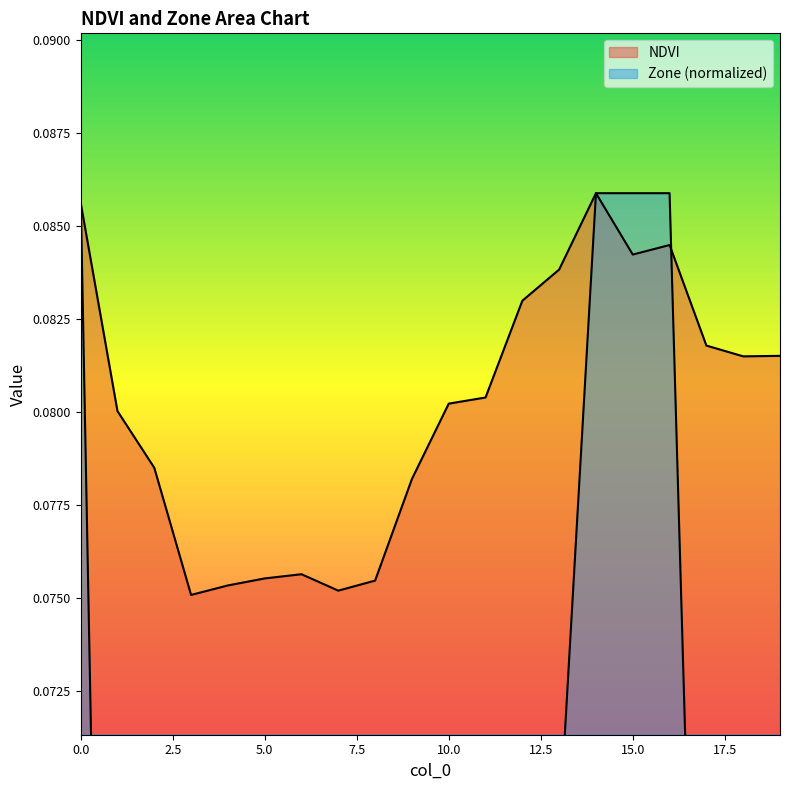

Reading right to left, what are all the values shown in this chart?

NDVI: 0.1	0.1	0.1	0.1	0.1	0.1	0.1	0.1	0.1	0.1	0.1	0.1	0.1	0.1	0.1	0.1	0.1	0.1	0.1	0.1
Zone: 0.1	0.1	0.1	0.1	0.1	0.1	0.1	0.1	0.0	0.0	0.0	0.0	0.0	0.0	0.0	0.0	0.0	0.0	0.0	0.1